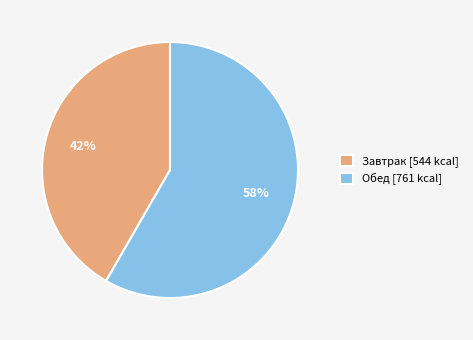

Is it true that Обед is 69% of the pie?

False